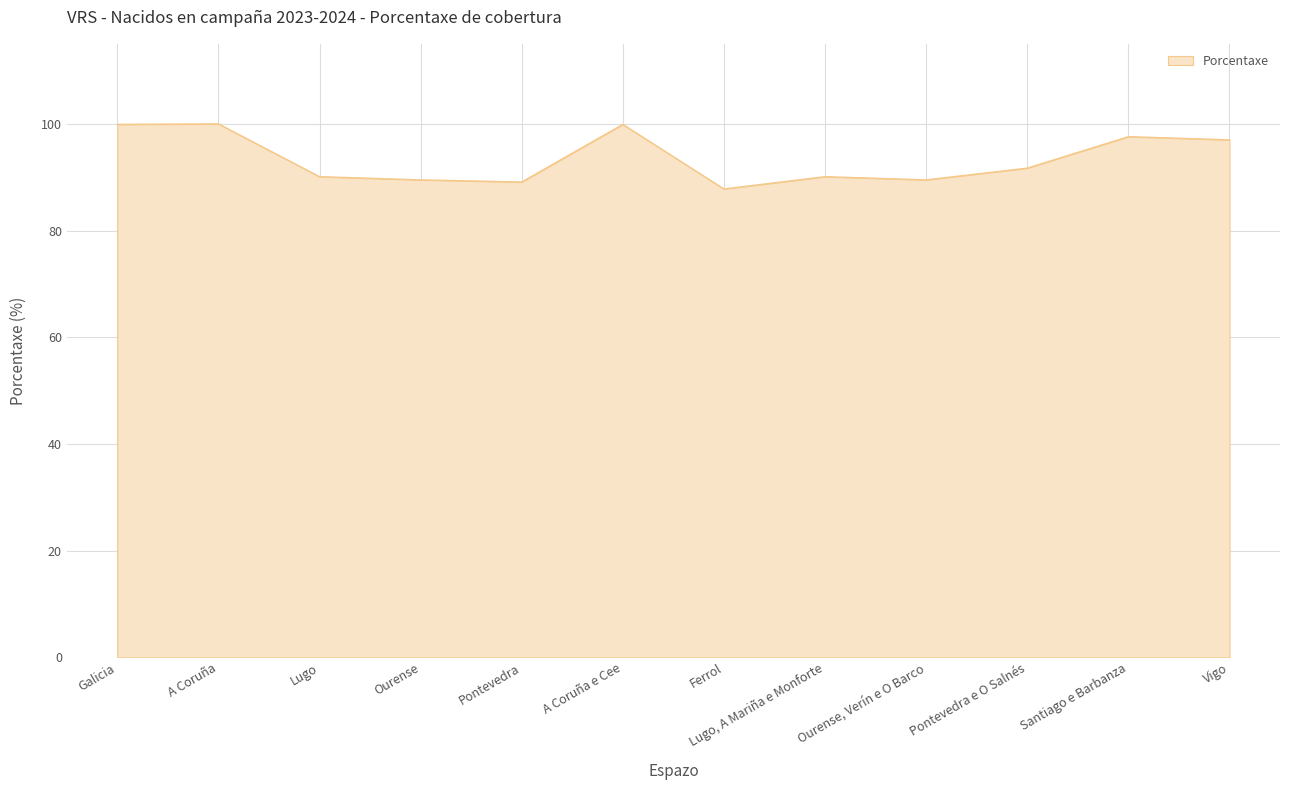

How many lines are shown in the chart?

1